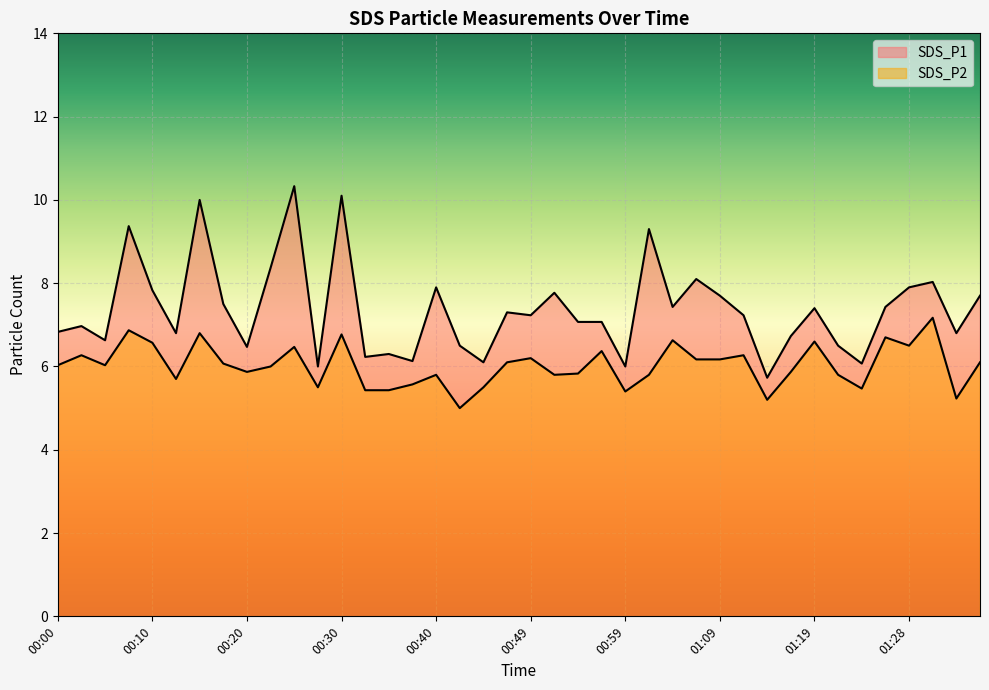

What position from the left is 01:19?

33